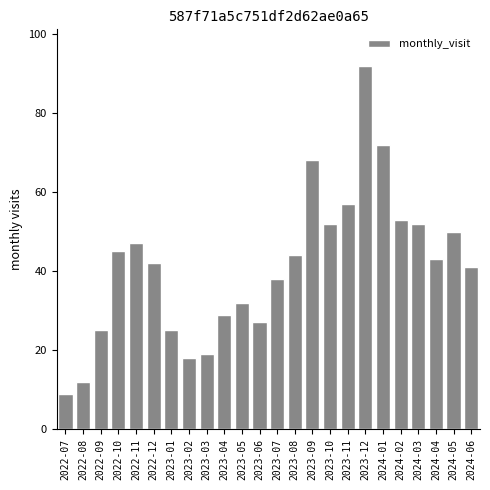

Reading left to right, what are all the values shown in this chart?

2022-07=9	2022-08=12	2022-09=25	2022-10=45	2022-11=47	2022-12=42	2023-01=25	2023-02=18	2023-03=19	2023-04=29	2023-05=32	2023-06=27	2023-07=38	2023-08=44	2023-09=68	2023-10=52	2023-11=57	2023-12=92	2024-01=72	2024-02=53	2024-03=52	2024-04=43	2024-05=50	2024-06=41